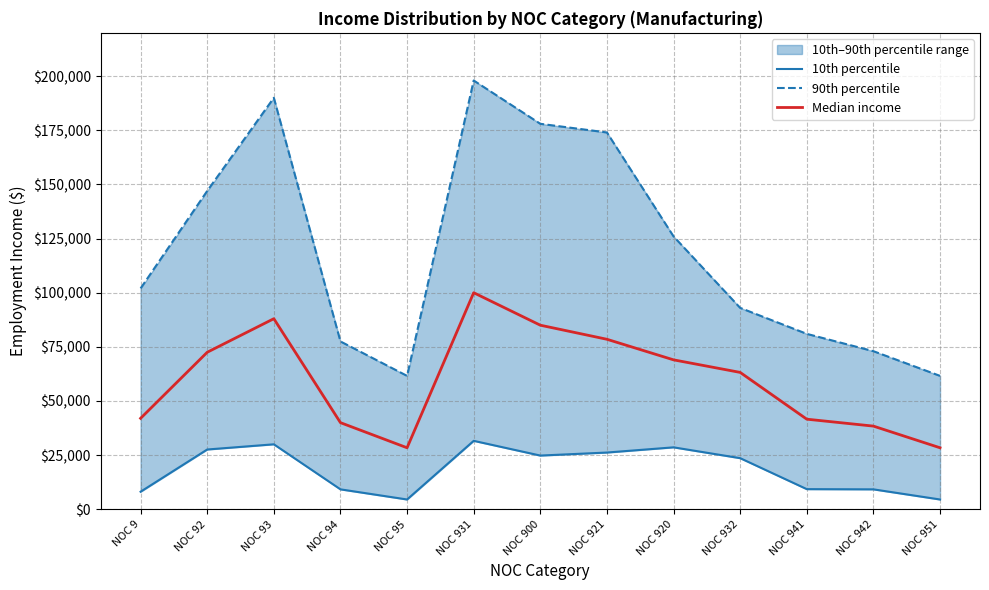

True or false: 90th percentile and Median income intersect in this chart.

False